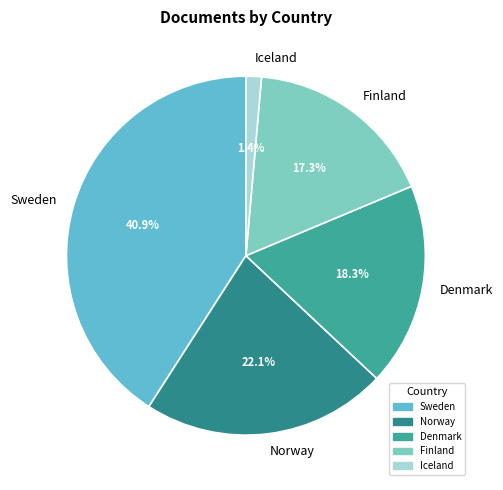

Count the number of slices in the pie.

5